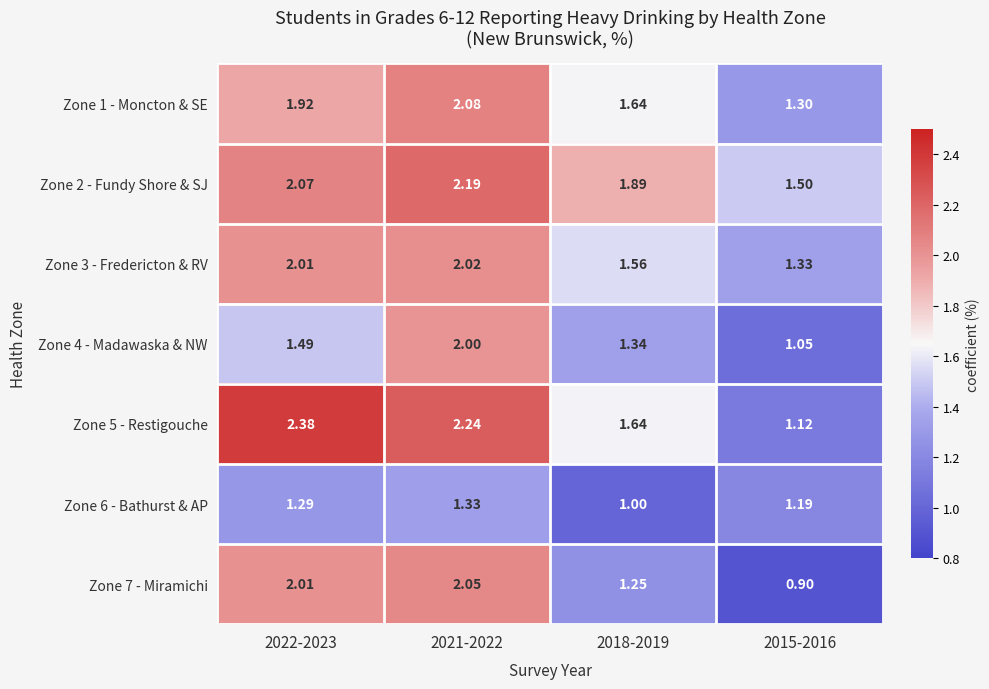

Rank the series at 2015-2016 from highest to lowest value.

Zone 2 - Fundy Shore & SJ, Zone 3 - Fredericton & RV, Zone 1 - Moncton & SE, Zone 6 - Bathurst & AP, Zone 5 - Restigouche, Zone 4 - Madawaska & NW, Zone 7 - Miramichi